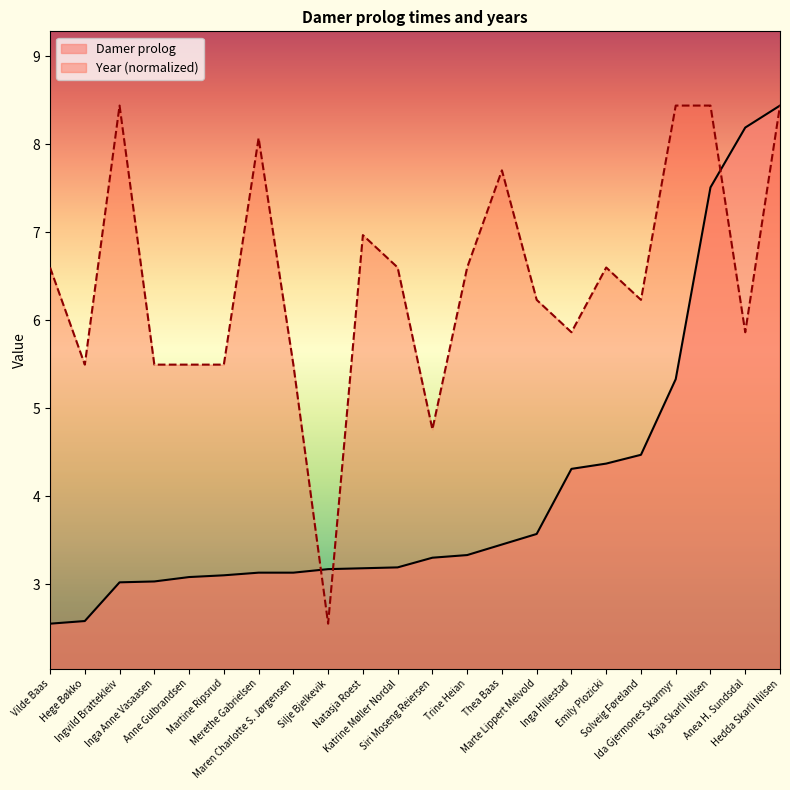

At which category does Year reach its first local peak?

Ingvild Brattekleiv